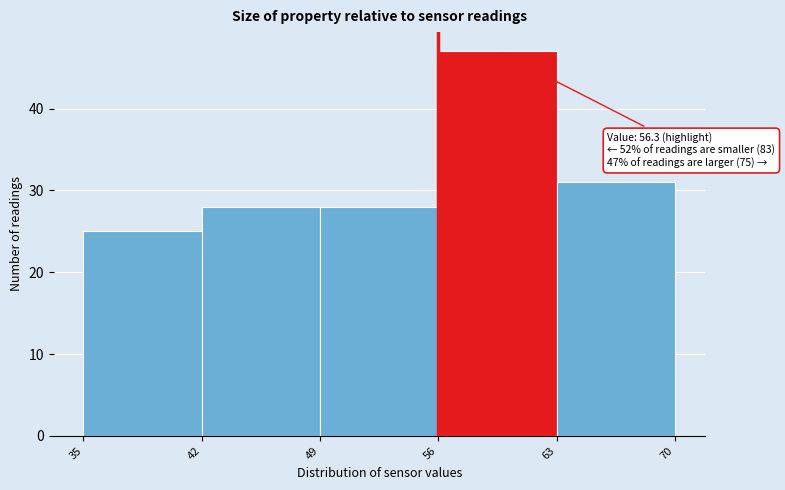

Which range on the x-axis has the tallest bar?

56 to 63